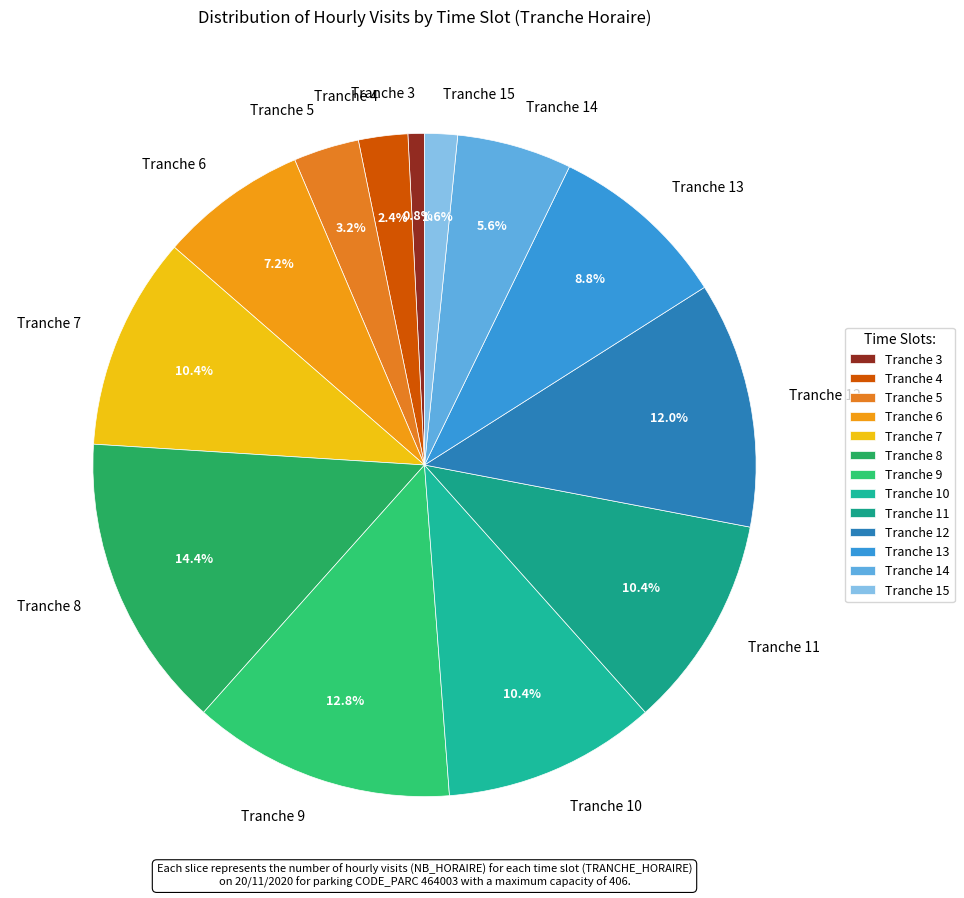

What is the ratio of the value at Tranche 3 to the value at Tranche 15?

0.5